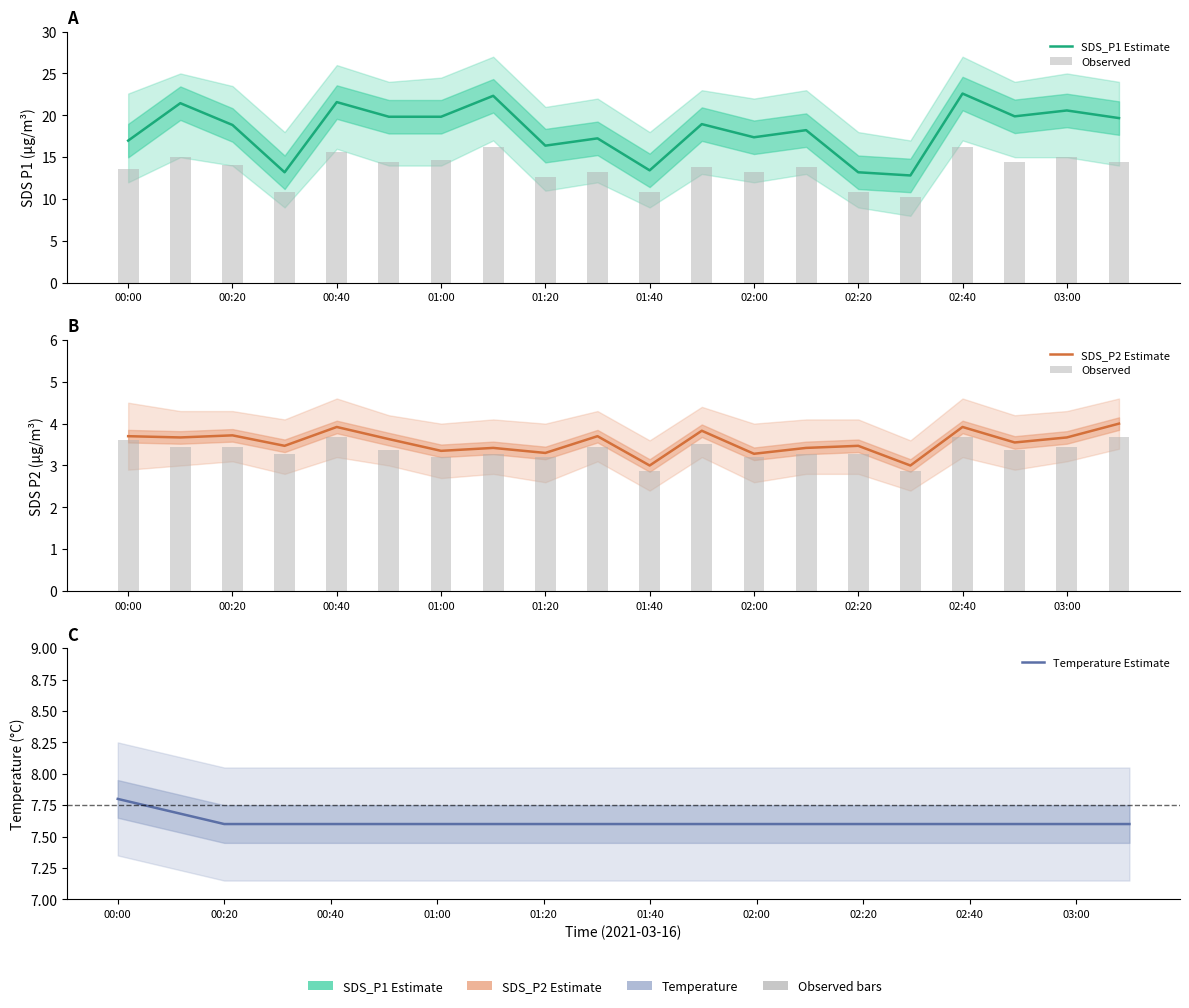

Where is Observed nearest to the value 3?

01:40